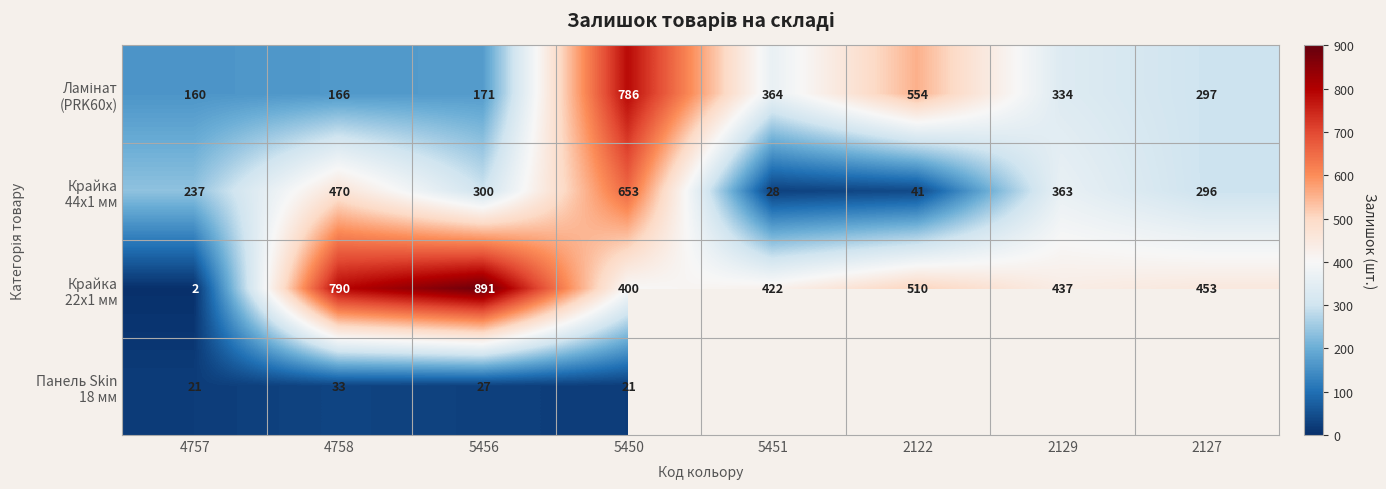

What is the spread (max minus min) of values at 5450?

765